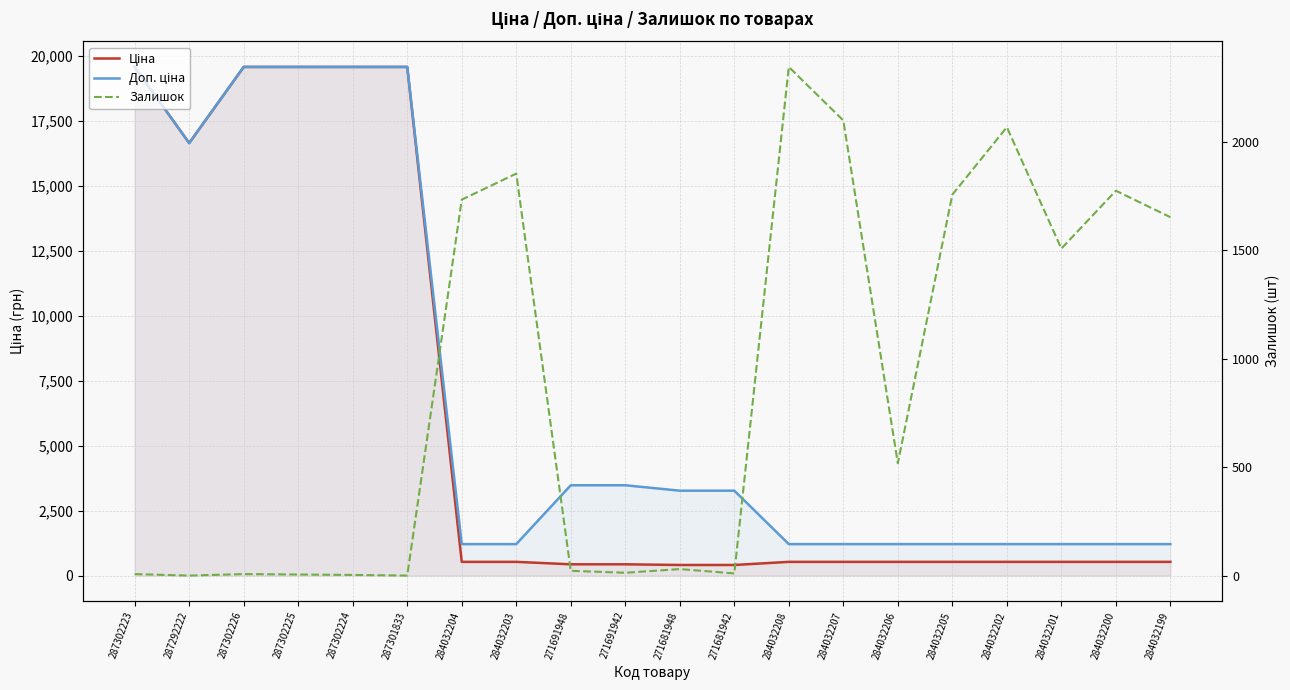

Is the value of Ціна at 284032205 greater than the value of Доп. ціна at 284032201?

No